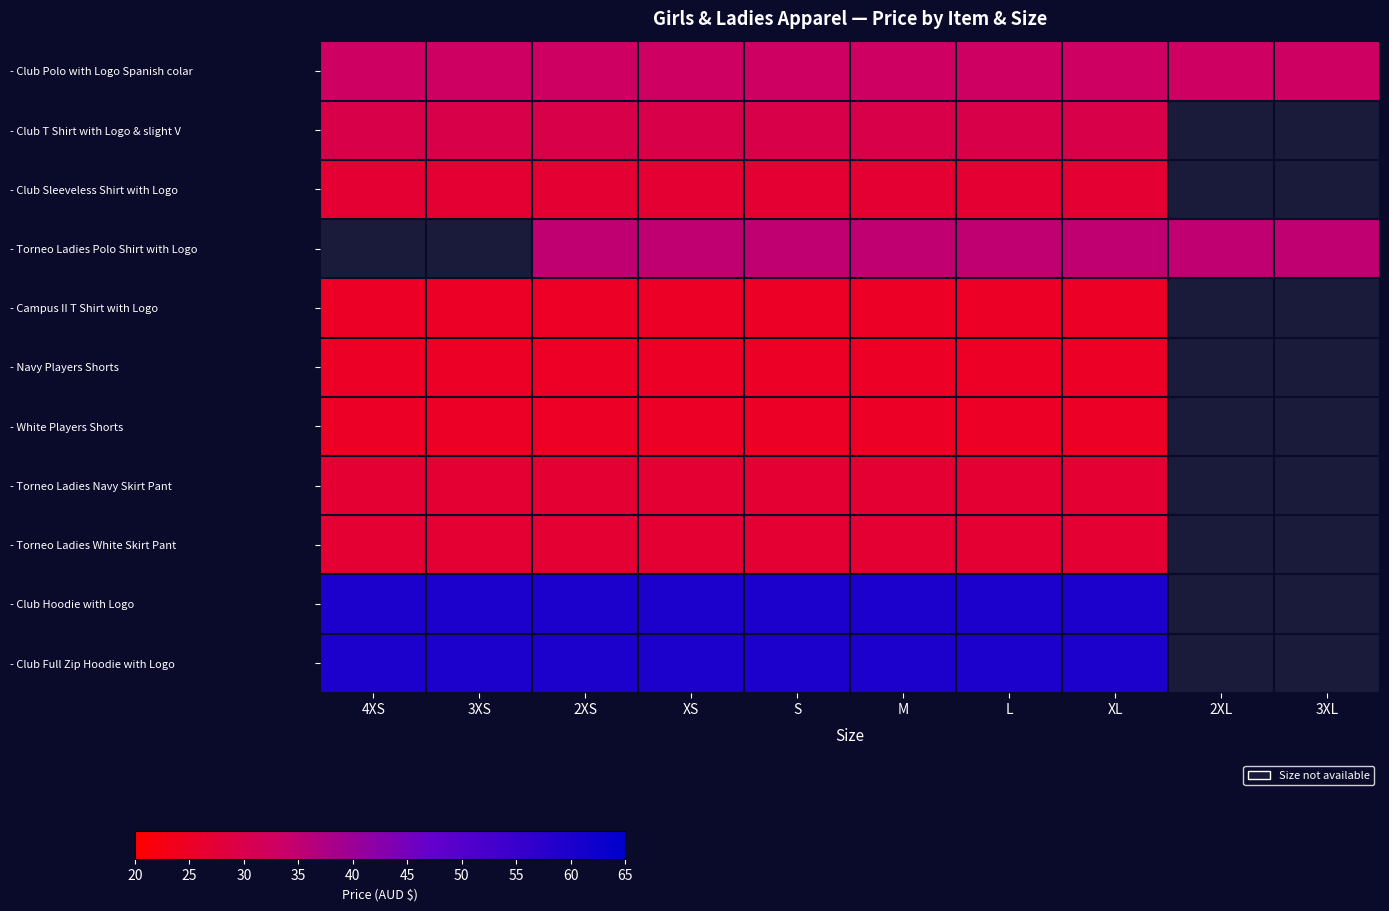

Rank the series by their maximum value, from highest to lowest.

- Club Hoodie with Logo, - Club Full Zip Hoodie with Logo, - Club Polo with Logo Spanish colar, - Club T Shirt with Logo & slight V, - Torneo Ladies Navy Skirt Pant, - Torneo Ladies White Skirt Pant, - Club Sleeveless Shirt with Logo, - Torneo Ladies Polo Shirt with Logo, - Campus II T Shirt with Logo, - Navy Players Shorts, - White Players Shorts